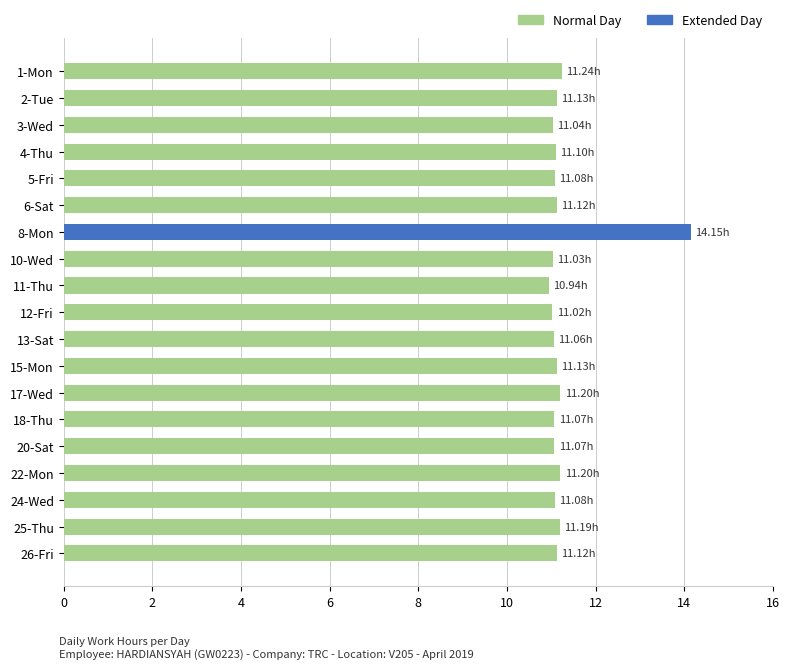

How many bars are there in total?

19